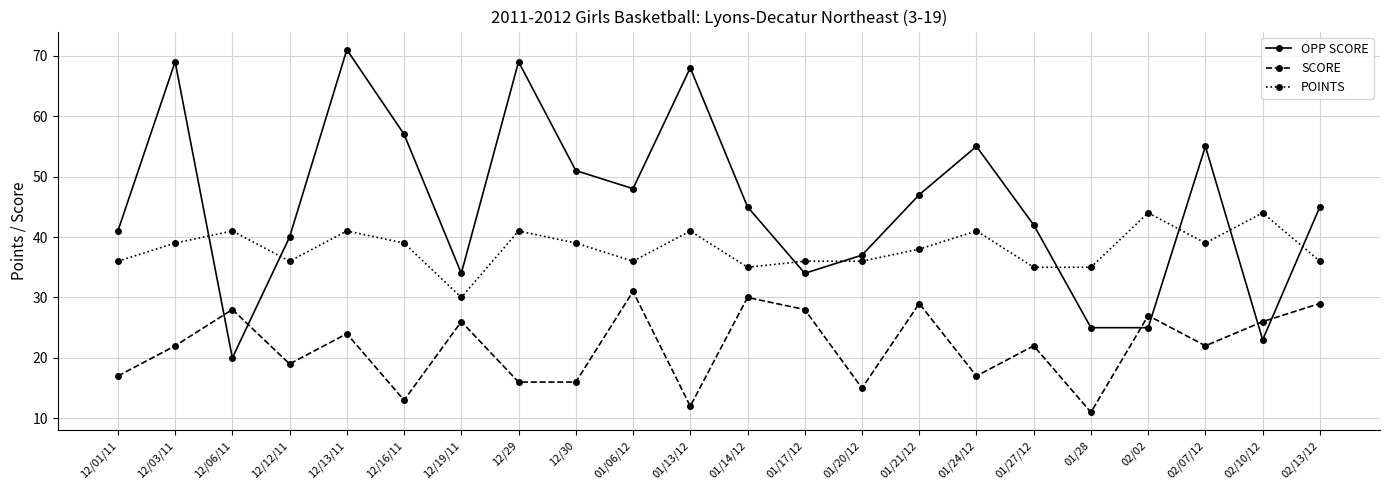

At which category is the sum across all series the highest?

12/13/11